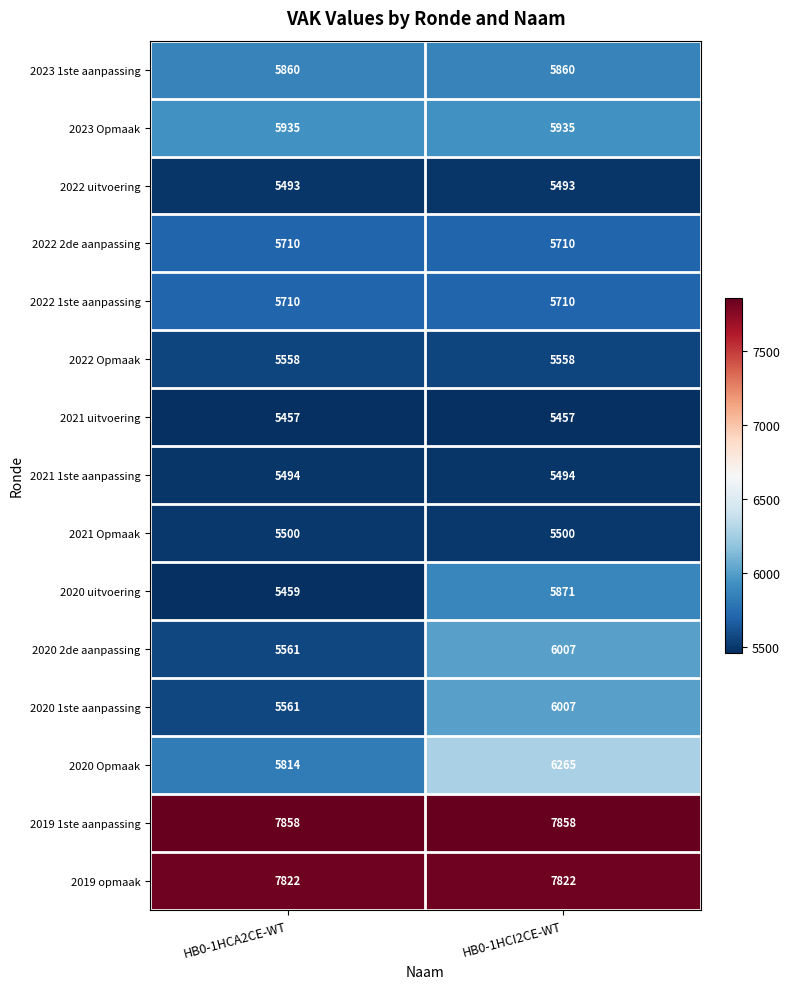

Reading left to right, extract all data points from this chart.

2023 1ste aanpassing: 5860	5860
2023 Opmaak: 5935	5935
2022 uitvoering: 5493	5493
2022 2de aanpassing: 5710	5710
2022 1ste aanpassing: 5710	5710
2022 Opmaak: 5558	5558
2021 uitvoering: 5457	5457
2021 1ste aanpassing: 5494	5494
2021 Opmaak: 5500	5500
2020 uitvoering: 5459	5871
2020 2de aanpassing: 5561	6007
2020 1ste aanpassing: 5561	6007
2020 Opmaak: 5814	6265
2019 1ste aanpassing: 7858	7858
2019 opmaak: 7822	7822